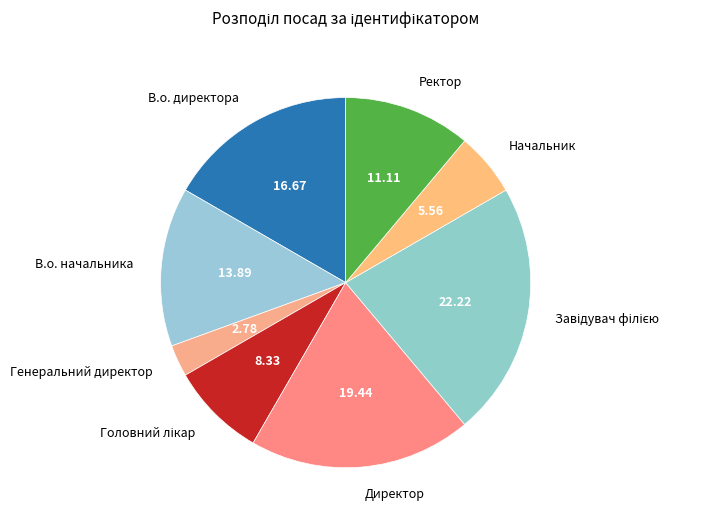

How many slices are in this pie chart?

8